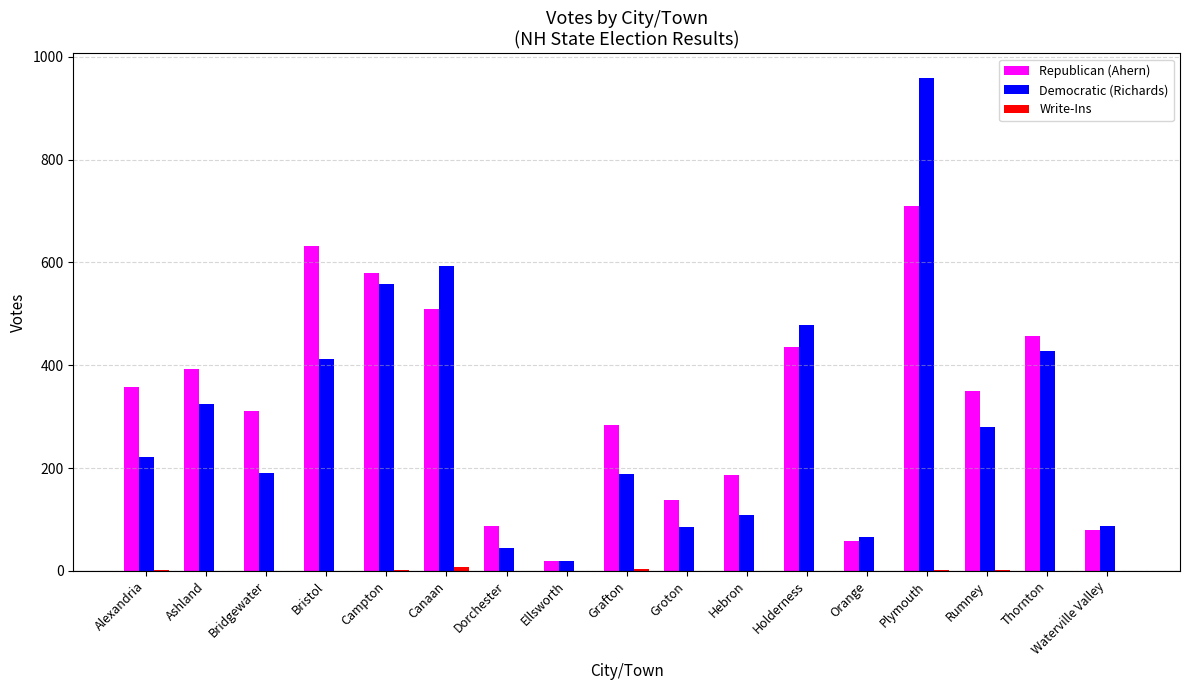

Is it true that Democratic (Richards) equals 479 at Holderness?

True